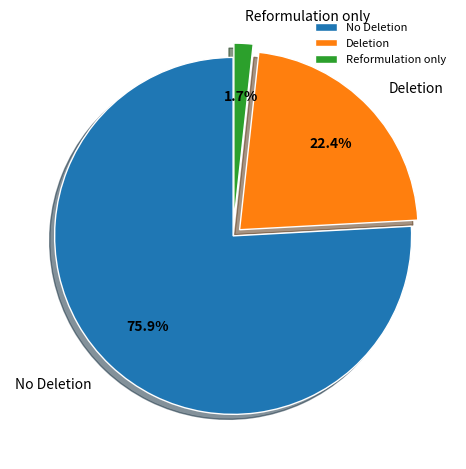

How many segments does this pie chart have?

3